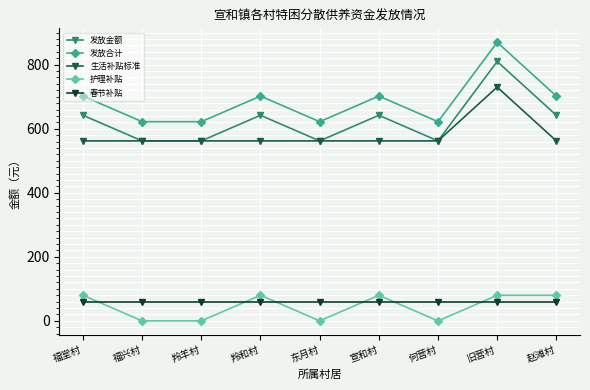

The value of 发放金额 at 东月村 is 796. True or false?

False